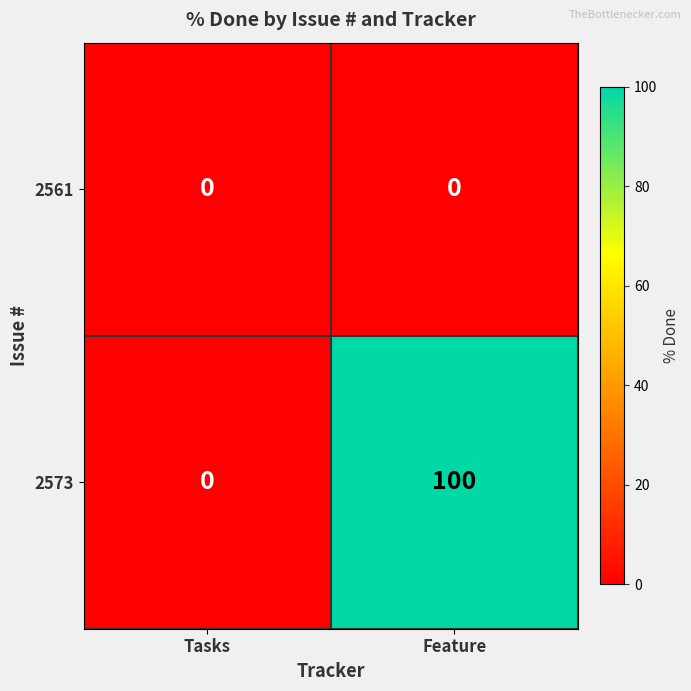

At which label does 2573 reach its minimum?

Tasks